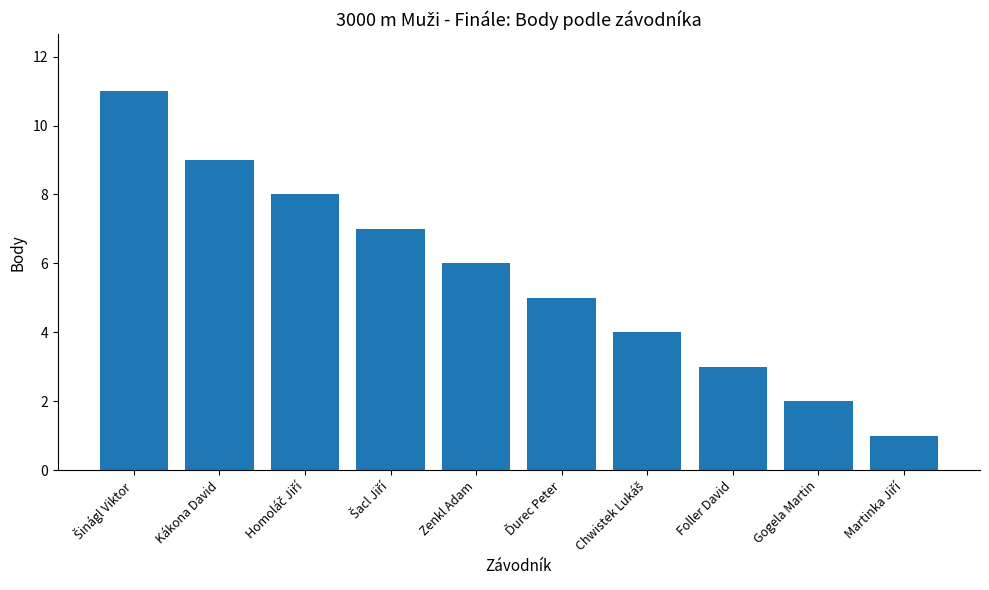

Reading left to right, extract all data points from this chart.

11	9	8	7	6	5	4	3	2	1